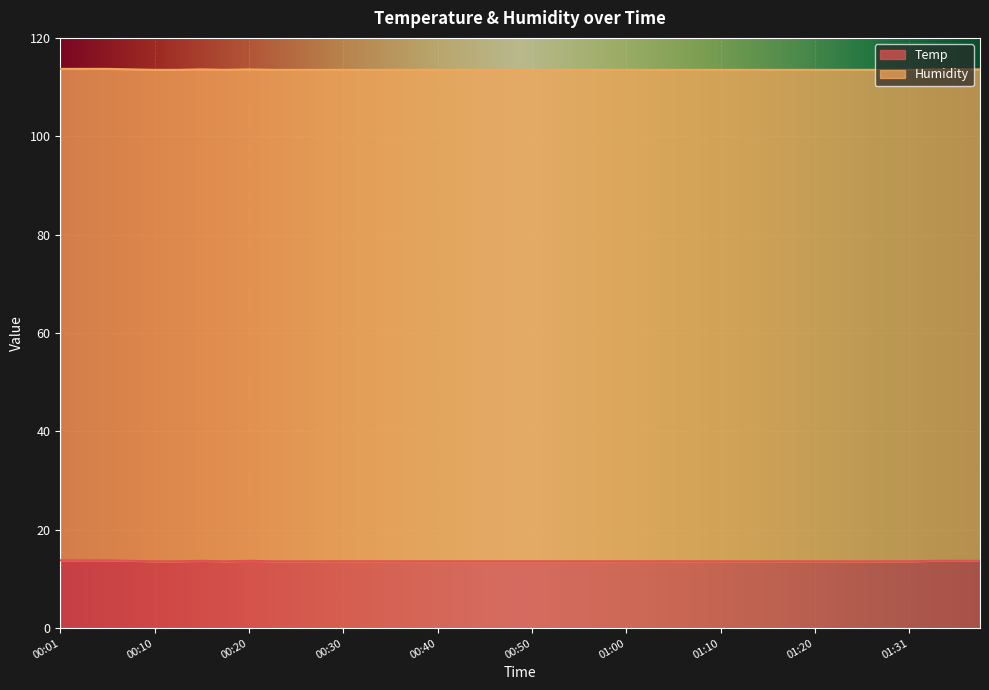

Reading left to right, extract all data points from this chart.

00:01=13.8	00:03=13.8	00:06=13.8	00:08=13.7	00:10=13.6	00:13=13.6	00:15=13.7	00:18=13.6	00:20=13.7	00:23=13.6	00:25=13.6	00:28=13.6	00:30=13.6	00:33=13.6	00:35=13.6	00:38=13.6	00:40=13.6	00:43=13.6	00:45=13.6	00:47=13.6	00:50=13.6	00:52=13.6	00:55=13.6	00:57=13.6	01:00=13.6	01:02=13.6	01:05=13.6	01:07=13.6	01:10=13.6	01:12=13.6	01:15=13.6	01:17=13.6	01:20=13.6	01:22=13.6	01:25=13.6	01:28=13.6	01:31=13.6	01:33=13.7	01:36=13.7	01:38=13.7